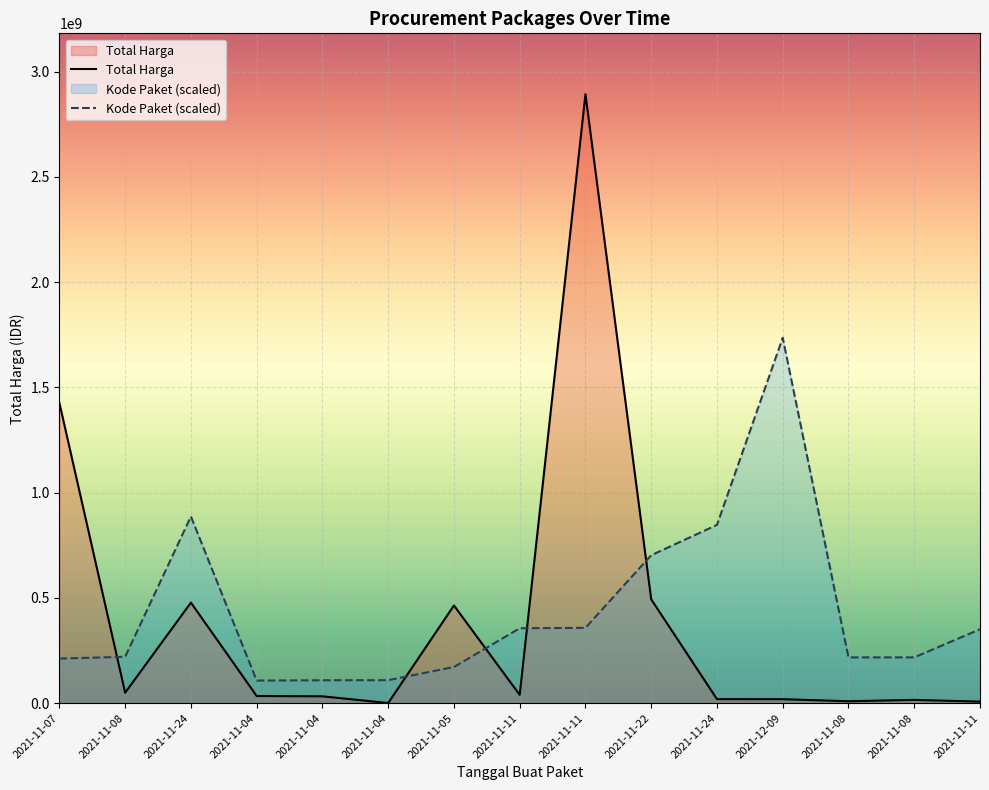

What is the minimum value shown in the chart?

577875.0